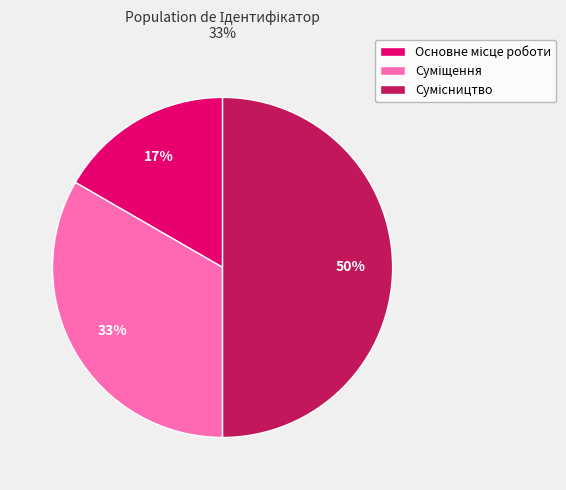

How many segments does this pie chart have?

3